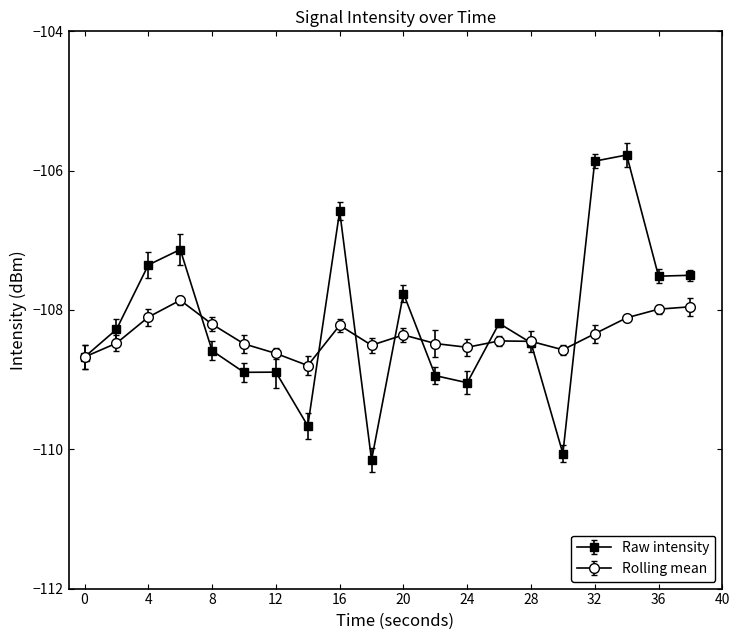

Which series has the largest range (max minus min)?

Raw intensity